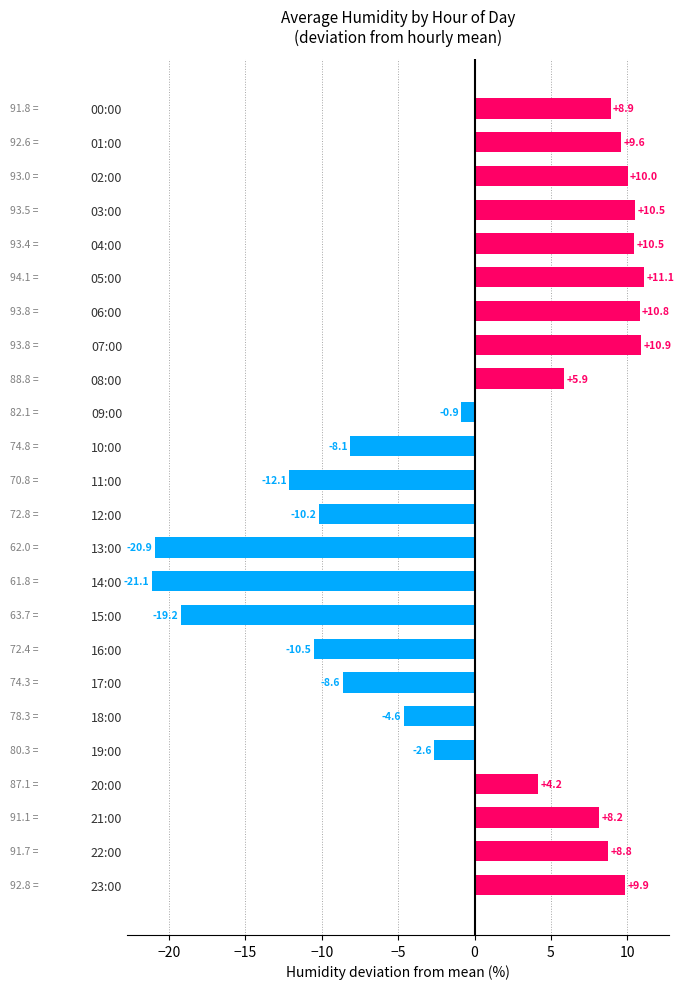

Read the value at 20:00.

4.2